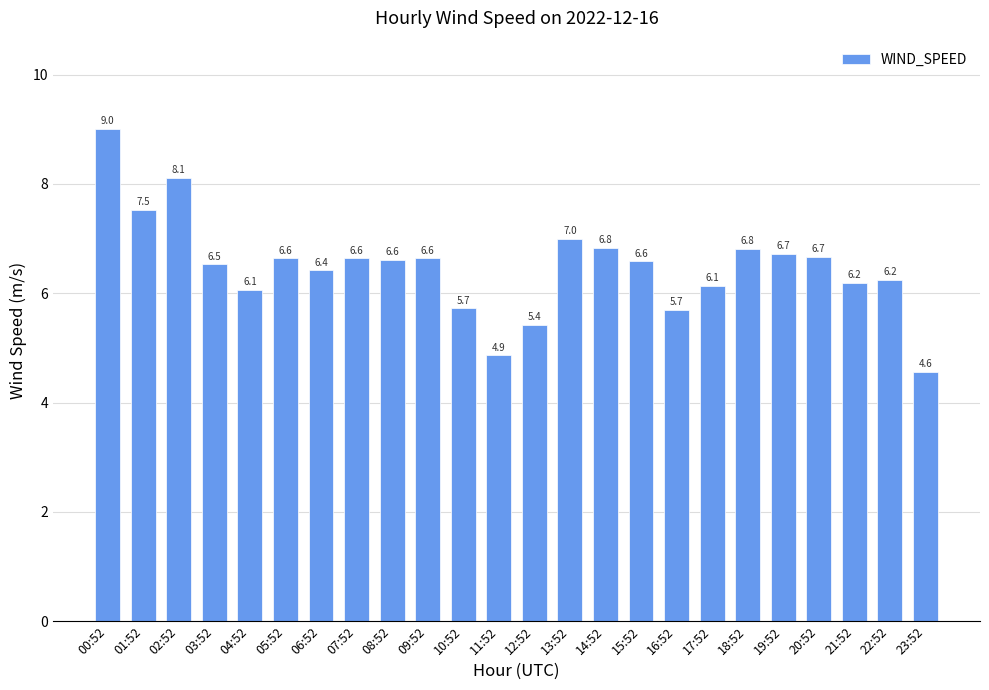

What is the sum of the values at 05:52 and 04:52?

12.7